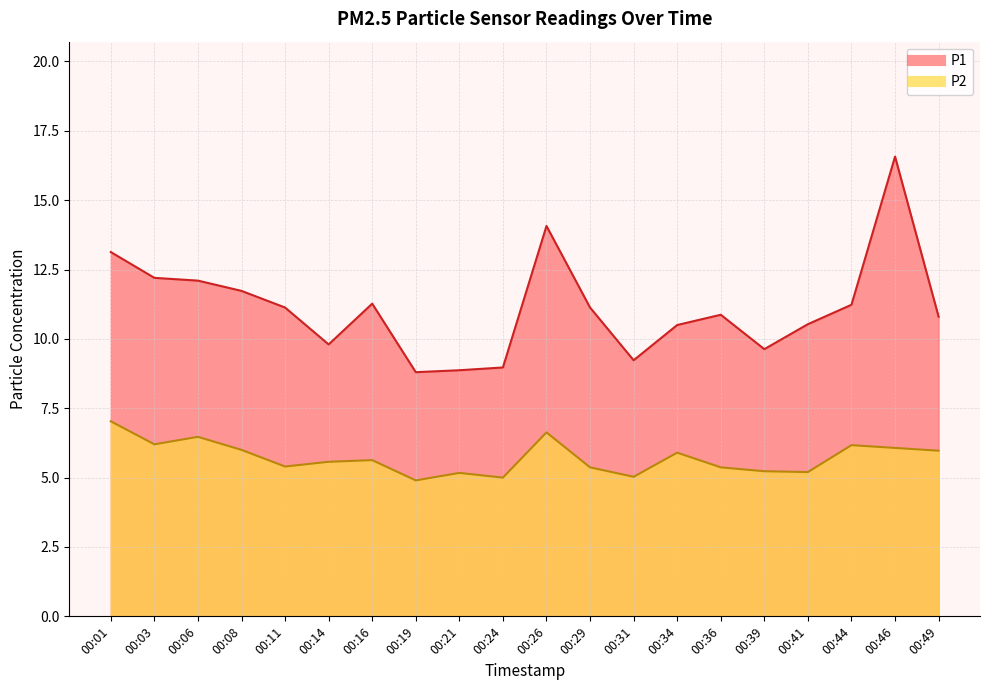

What is the maximum value for P2?

7.0